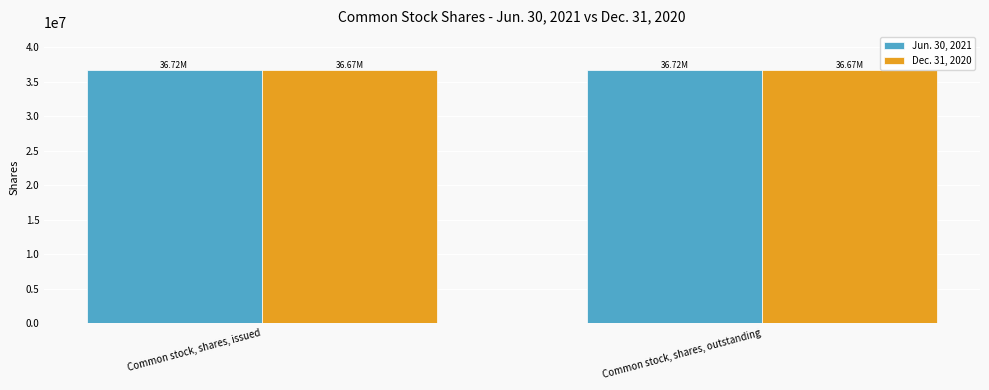

What is the total value across all series at Common stock, shares, issued?

73388027